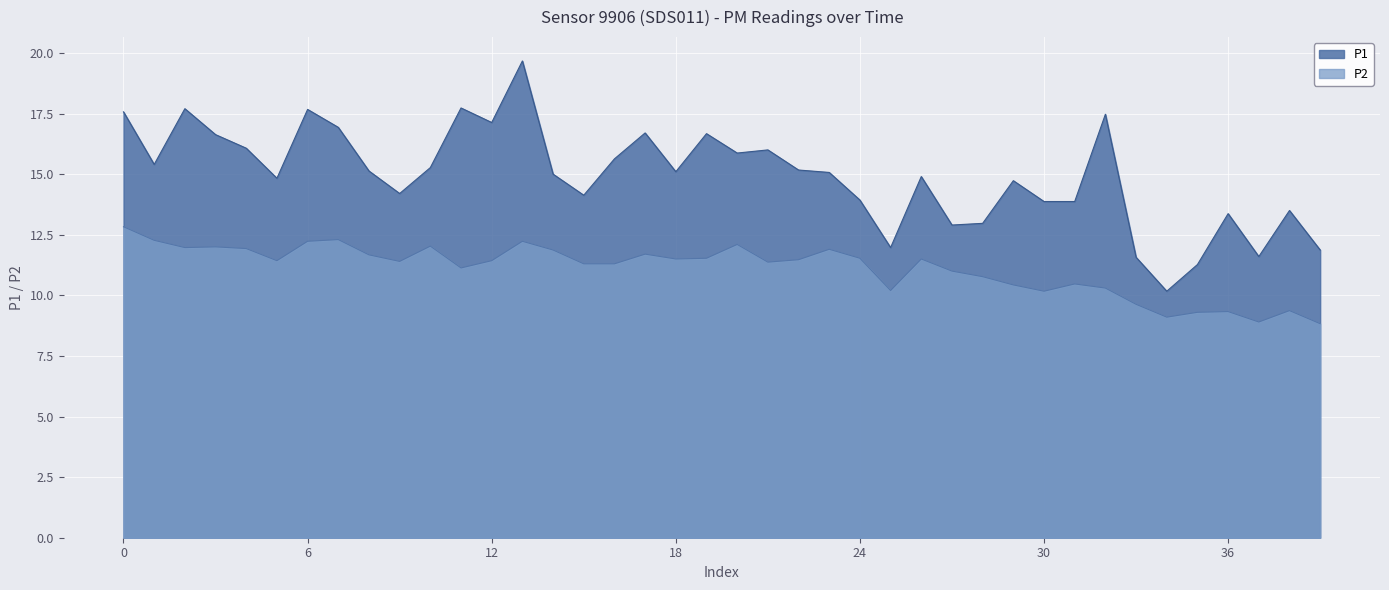

At which category does P2 reach its first local valley?

2022-11-15T00:04:55